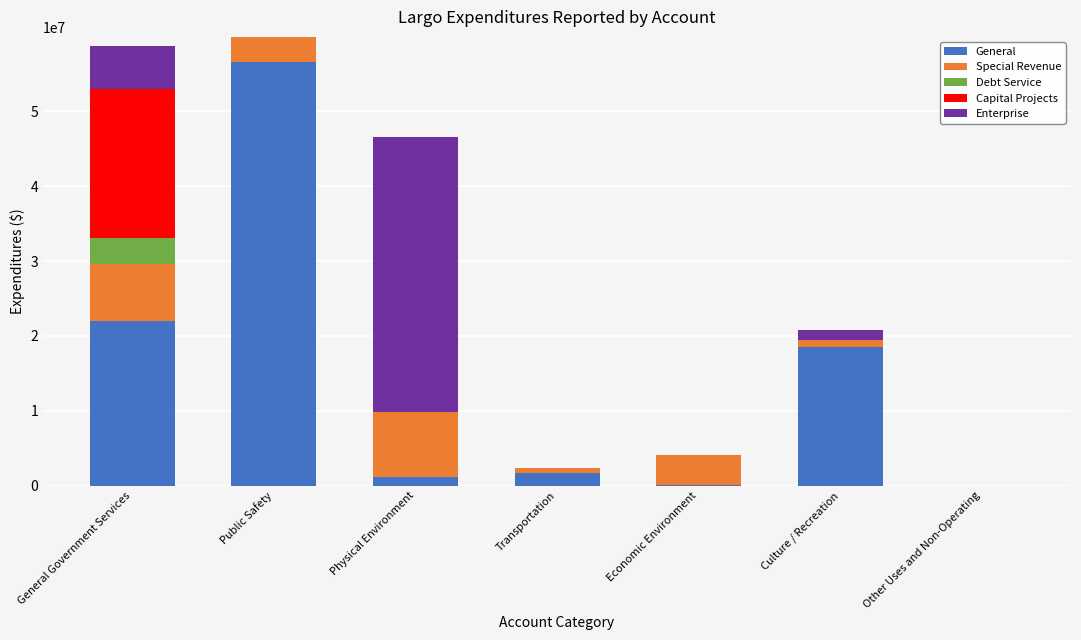

Is it true that General equals -21145315 at Other Uses and Non-Operating?

False